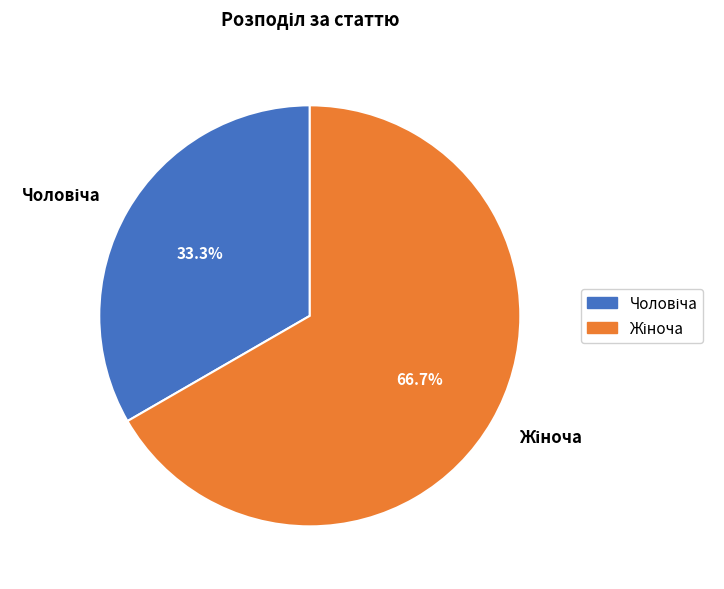

Does any single category account for the majority?

Yes